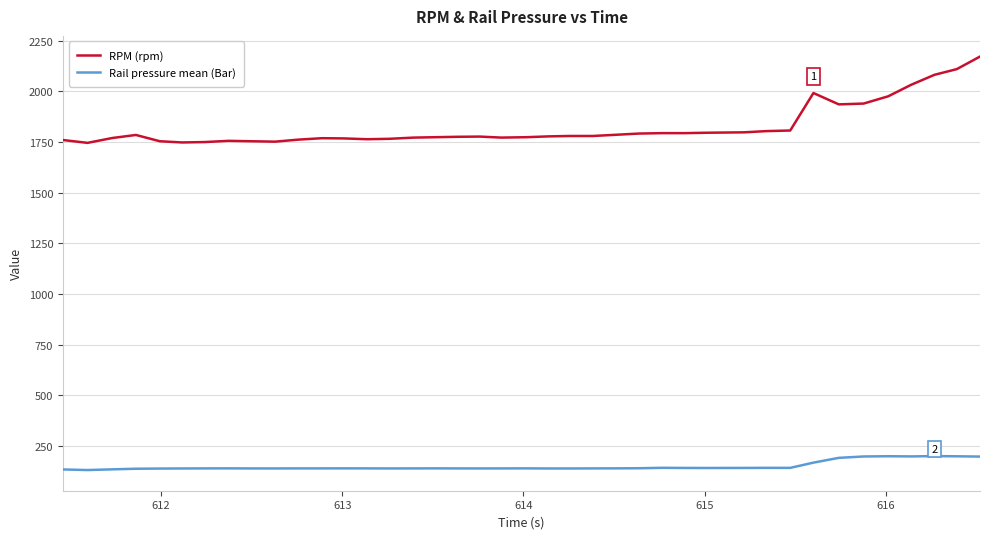

What is the minimum value for RPM (rpm)?

1746.0